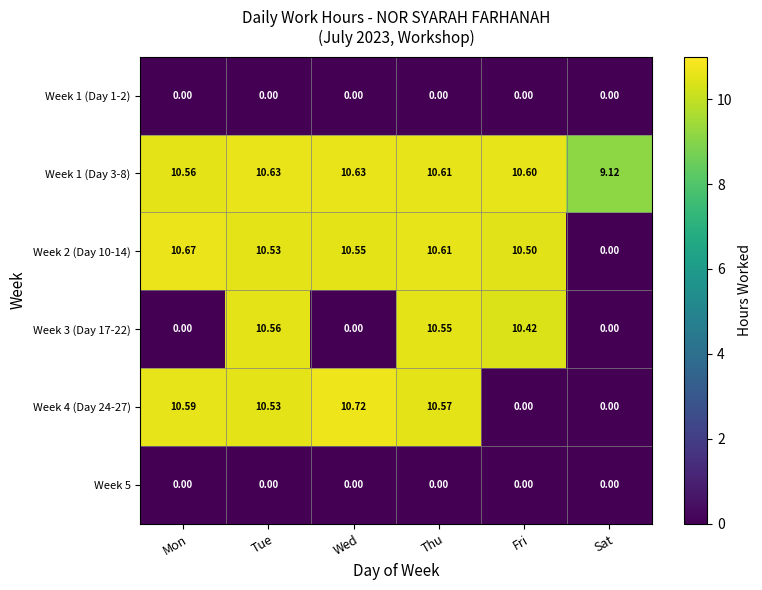

At which category is the sum across all series the highest?

Thu